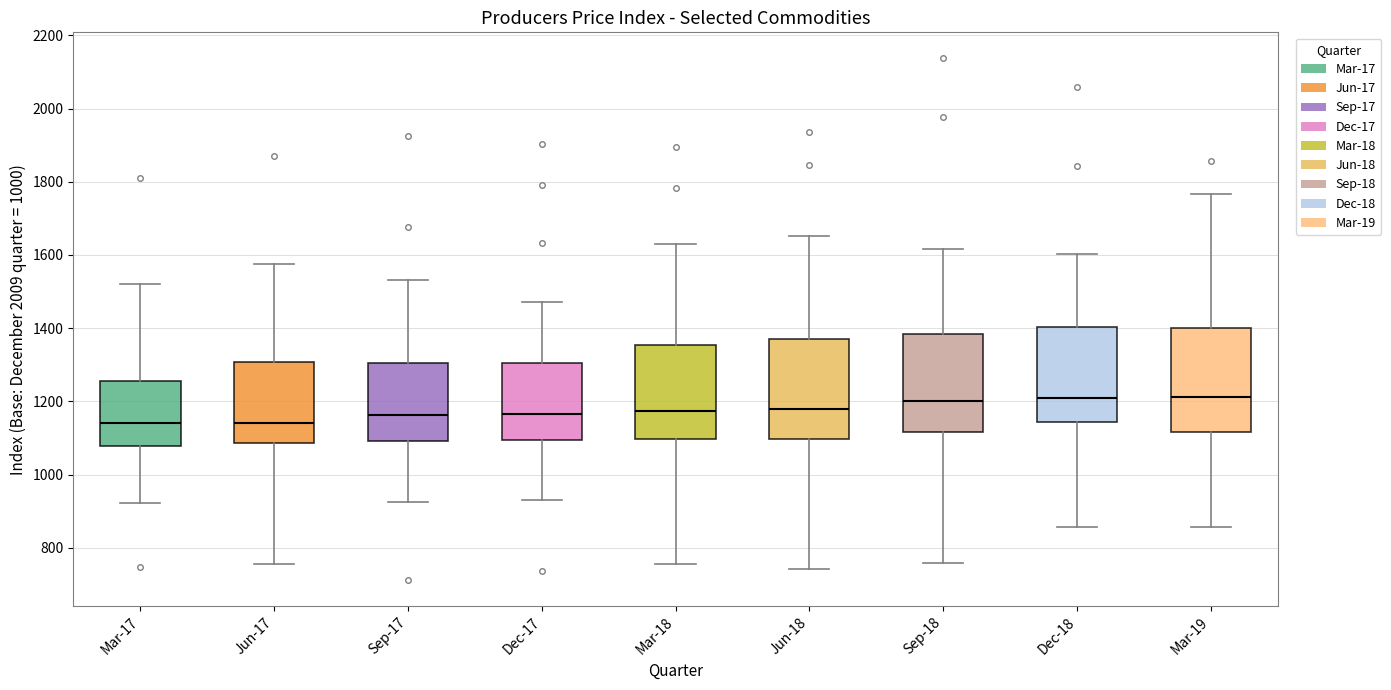

Reading left to right, read every box against the y-axis: the position of its median line, the range the box covers, and the ends of its whiskers. The values are not printed on the chart, so give them approximately, as read against the axis.

Mar-17: median 1140, box 1080 to 1260, whiskers 920 to 1520
Jun-17: median 1140, box 1080 to 1300, whiskers 760 to 1580
Sep-17: median 1160, box 1100 to 1300, whiskers 920 to 1540
Dec-17: median 1160, box 1100 to 1300, whiskers 940 to 1480
Mar-18: median 1180, box 1100 to 1360, whiskers 760 to 1640
Jun-18: median 1180, box 1100 to 1380, whiskers 740 to 1660
Sep-18: median 1200, box 1120 to 1380, whiskers 760 to 1620
Dec-18: median 1220, box 1140 to 1400, whiskers 860 to 1600
Mar-19: median 1220, box 1120 to 1400, whiskers 860 to 1760